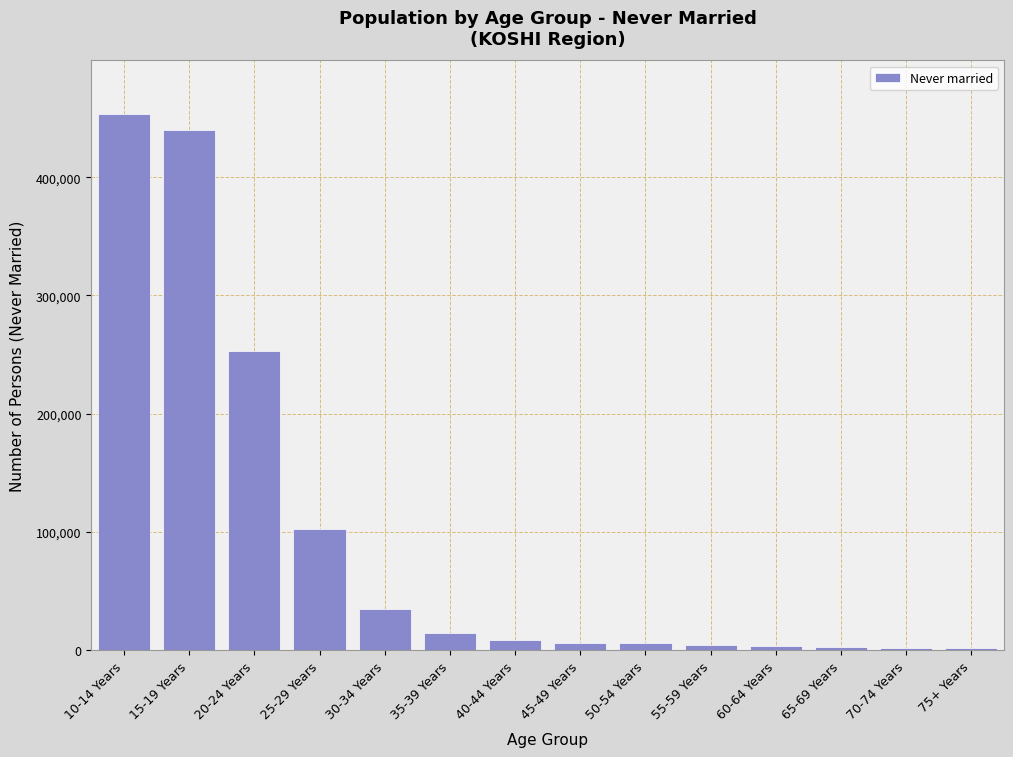

What is the maximum value shown in the chart?

453508